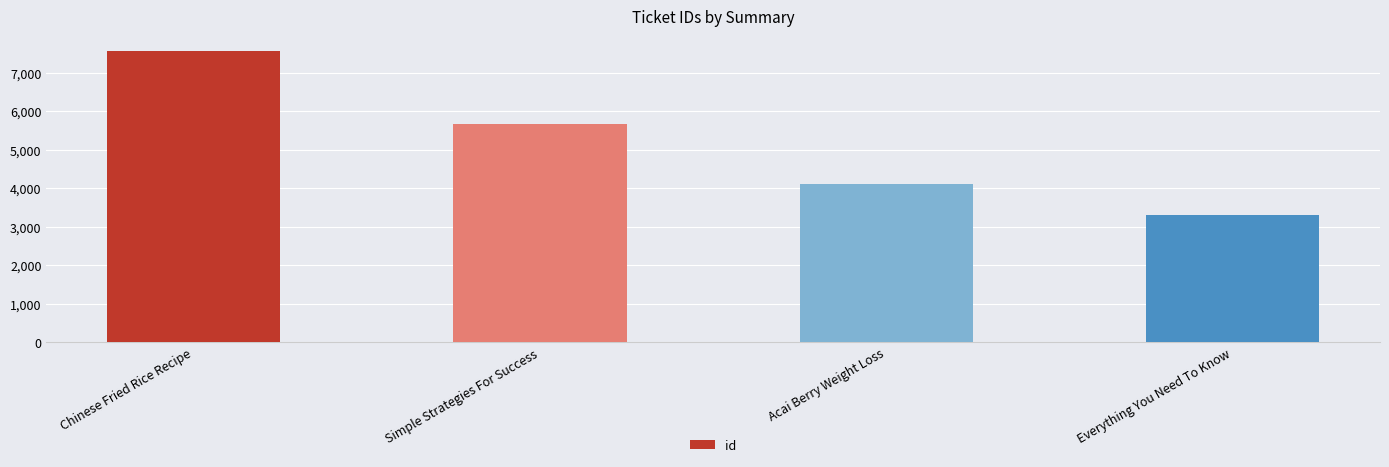

At which category does the chart reach its minimum across all series?

Everything You Need To Know